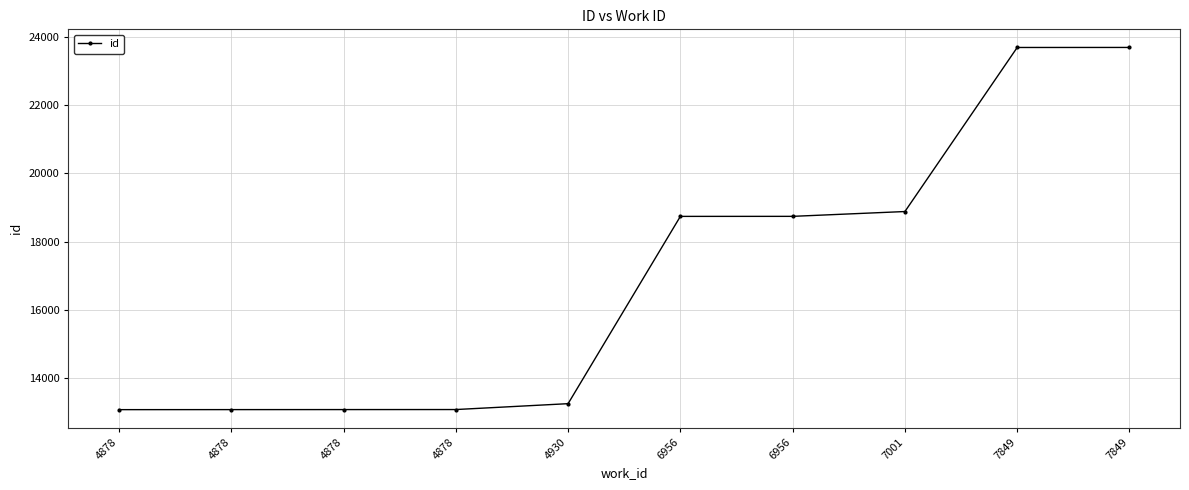

At which label is the value closest to 18386?

6956